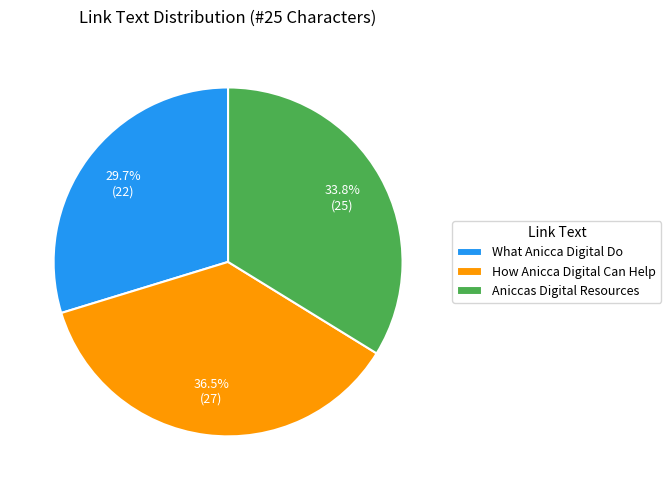

Which has a higher value, Aniccas Digital Resources or What Anicca Digital Do?

Aniccas Digital Resources